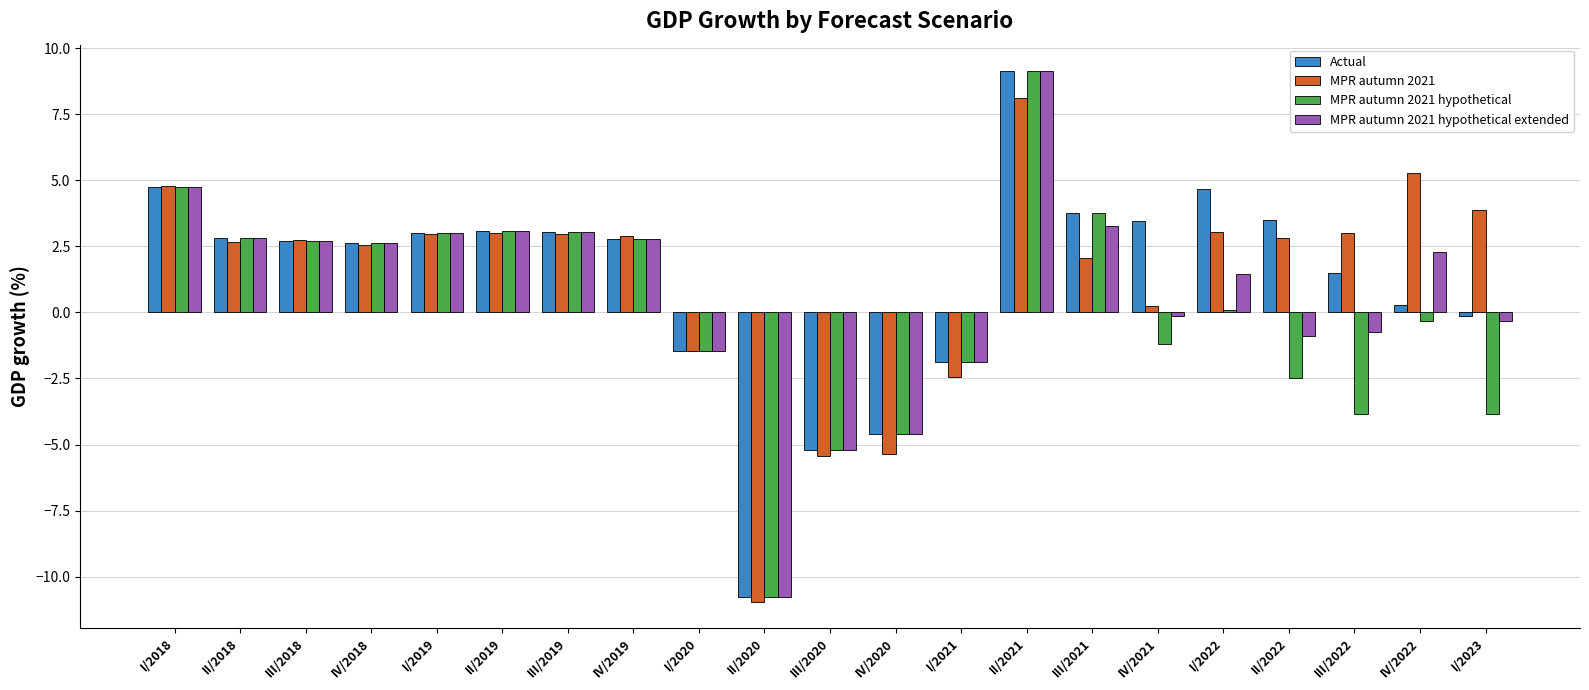

Rank the series at II/2022 from highest to lowest value.

Actual, MPR autumn 2021, MPR autumn 2021 hypothetical extended, MPR autumn 2021 hypothetical